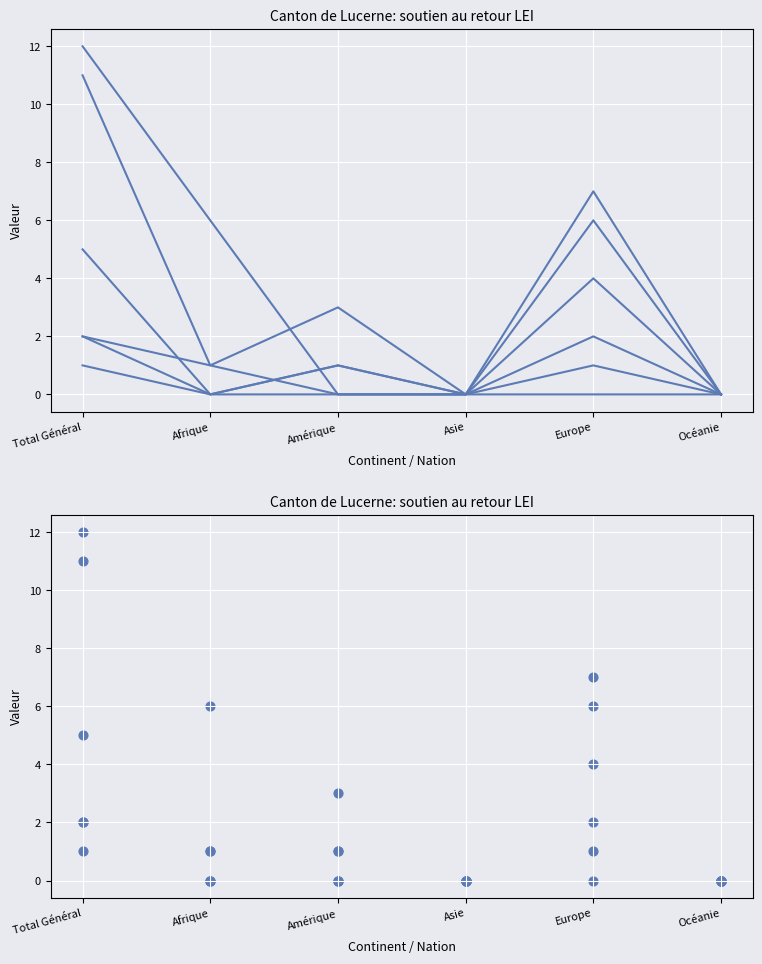

At which category is the sum across all series the highest?

Total Général